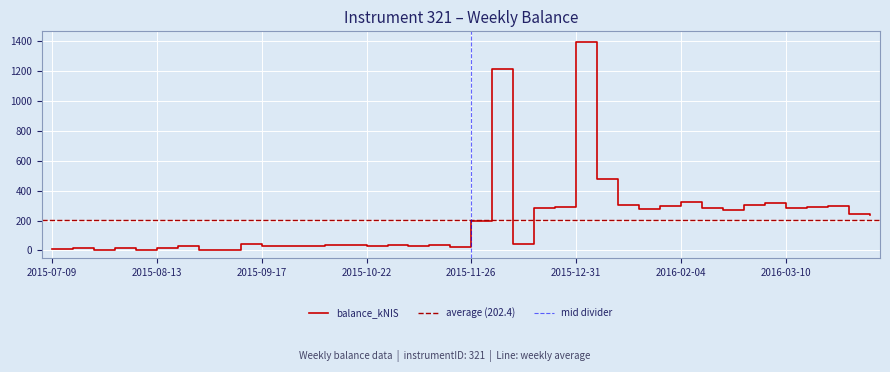

What is the label of the 5th point from the right?

2016-03-10